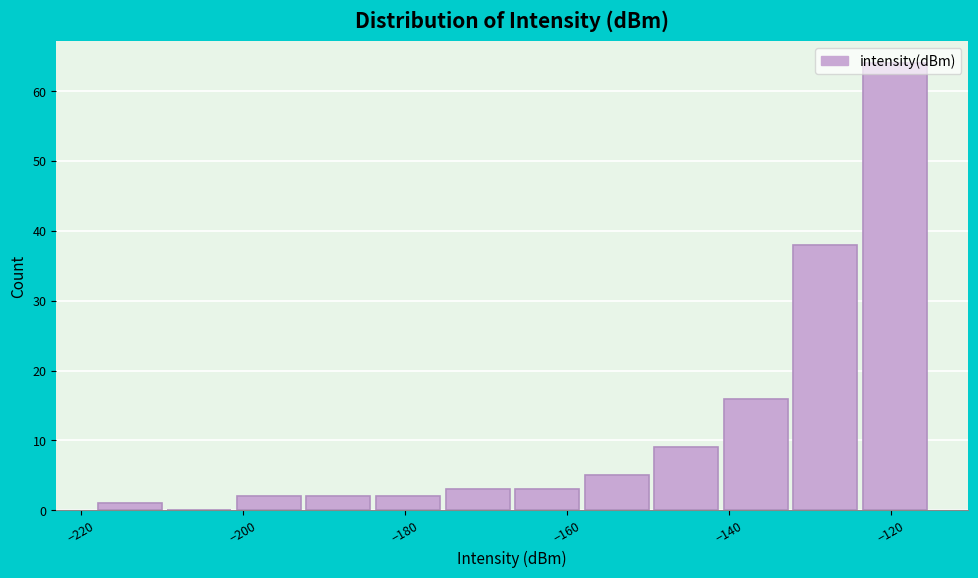

Reading left to right, list every bar in this chart as the range it spans on the x-axis followed by its height. Neither the bar edges nor the heights are printed on the chart, so give them approximately, as read against the axes.

-218 to -210: 1
-210 to -200: 0
-200 to -192: 2
-192 to -184: 2
-184 to -174: 2
-174 to -166: 3
-166 to -158: 3
-158 to -150: 5
-150 to -140: 9
-140 to -132: 16
-132 to -124: 38
-124 to -114: 64